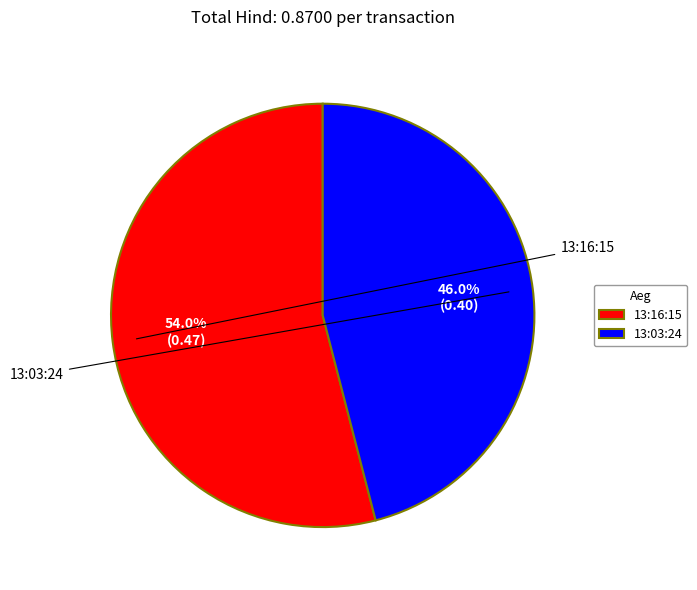

Rank the categories by value from lowest to highest.

13:03:24, 13:16:15